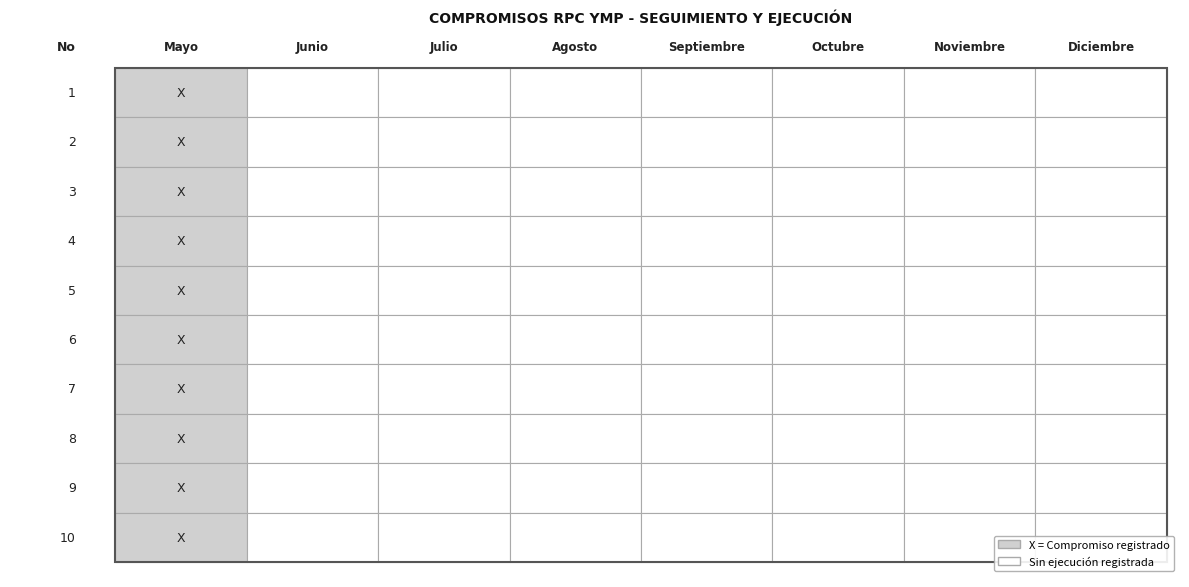

Reading left to right, what are all the values shown in this chart?

1: 1	0	0	0	0	0	0	0
2: 1	0	0	0	0	0	0	0
3: 1	0	0	0	0	0	0	0
4: 1	0	0	0	0	0	0	0
5: 1	0	0	0	0	0	0	0
6: 1	0	0	0	0	0	0	0
7: 1	0	0	0	0	0	0	0
8: 1	0	0	0	0	0	0	0
9: 1	0	0	0	0	0	0	0
10: 1	0	0	0	0	0	0	0